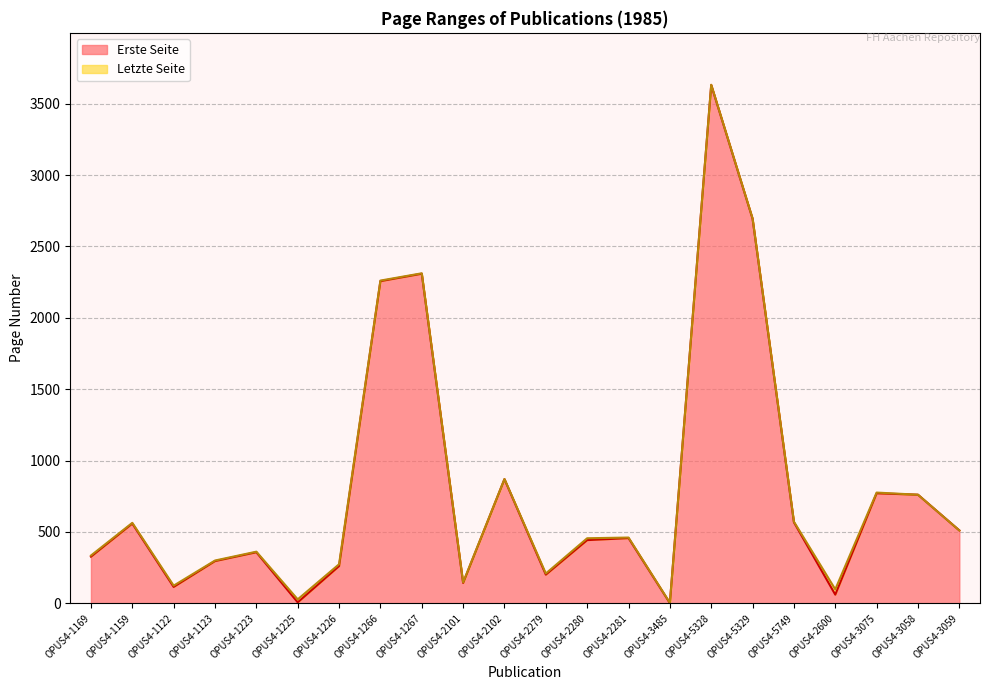

List the series in order of their peak value, highest first.

Letzte Seite, Erste Seite